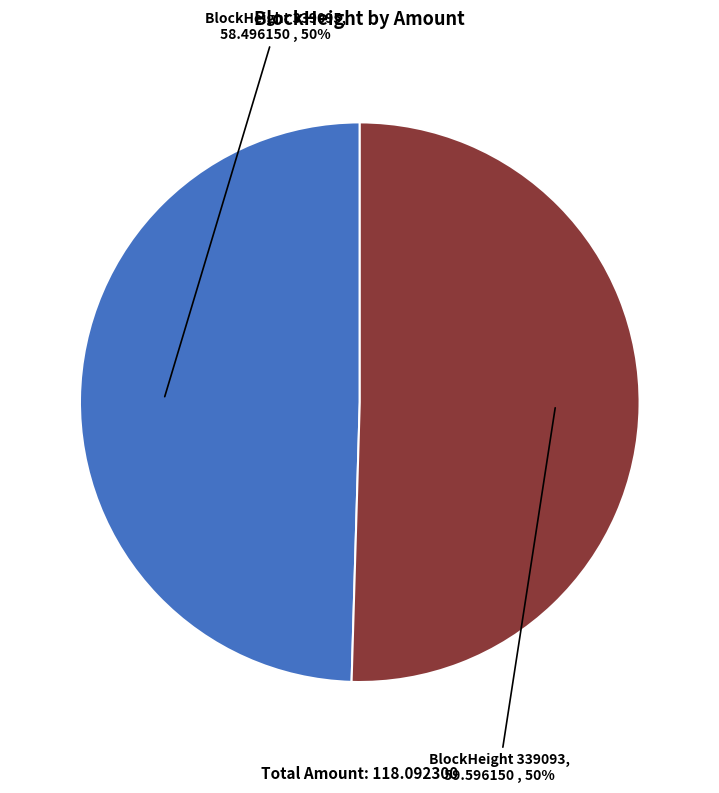

How many segments does this pie chart have?

2